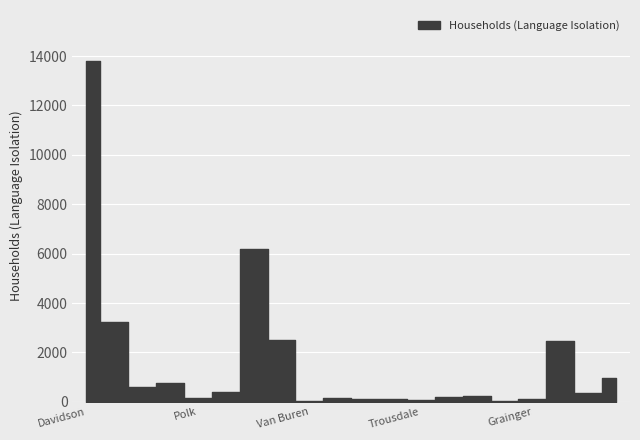

Does the chart display data point markers on the line(s)?

No